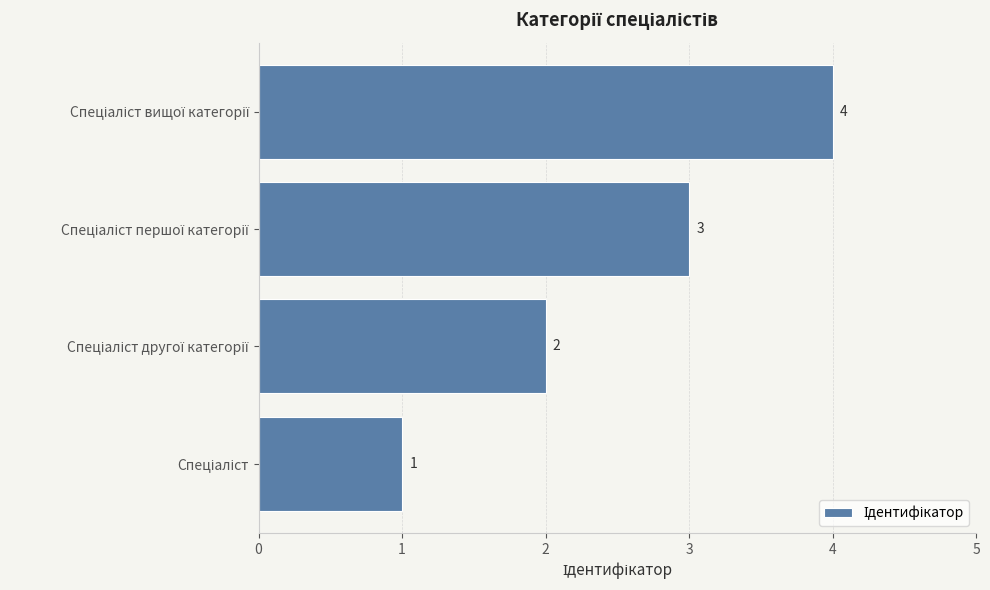

What is the difference between the maximum and minimum values?

3